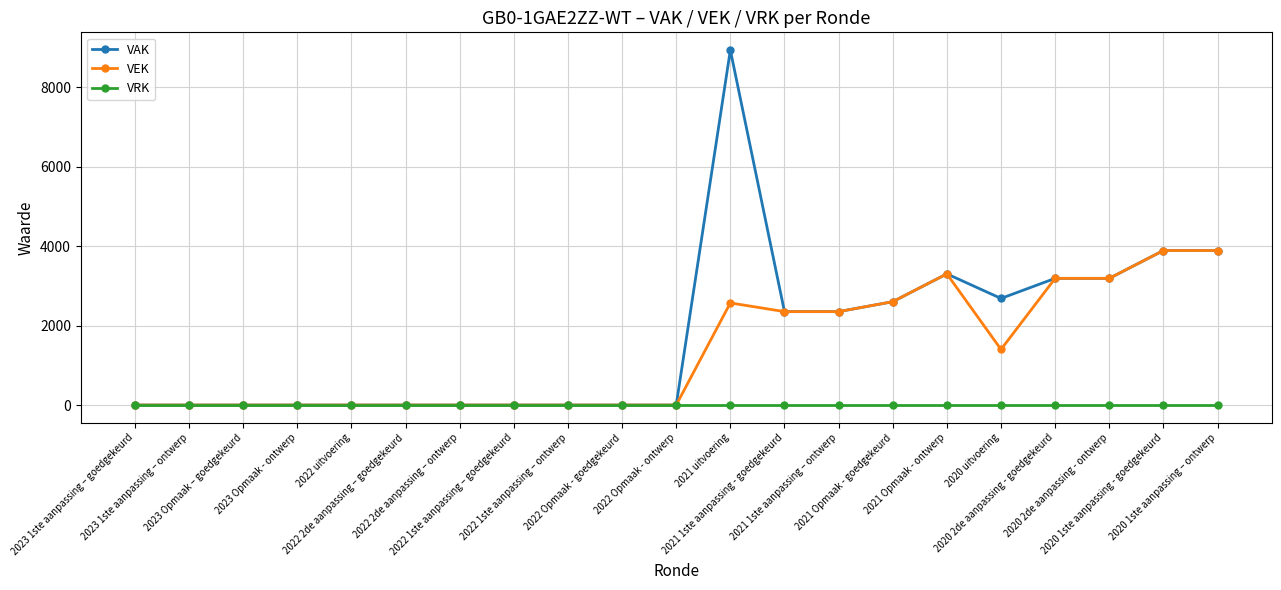

What is the label of the 15th point from the left?

2021 Opmaak - goedgekeurd